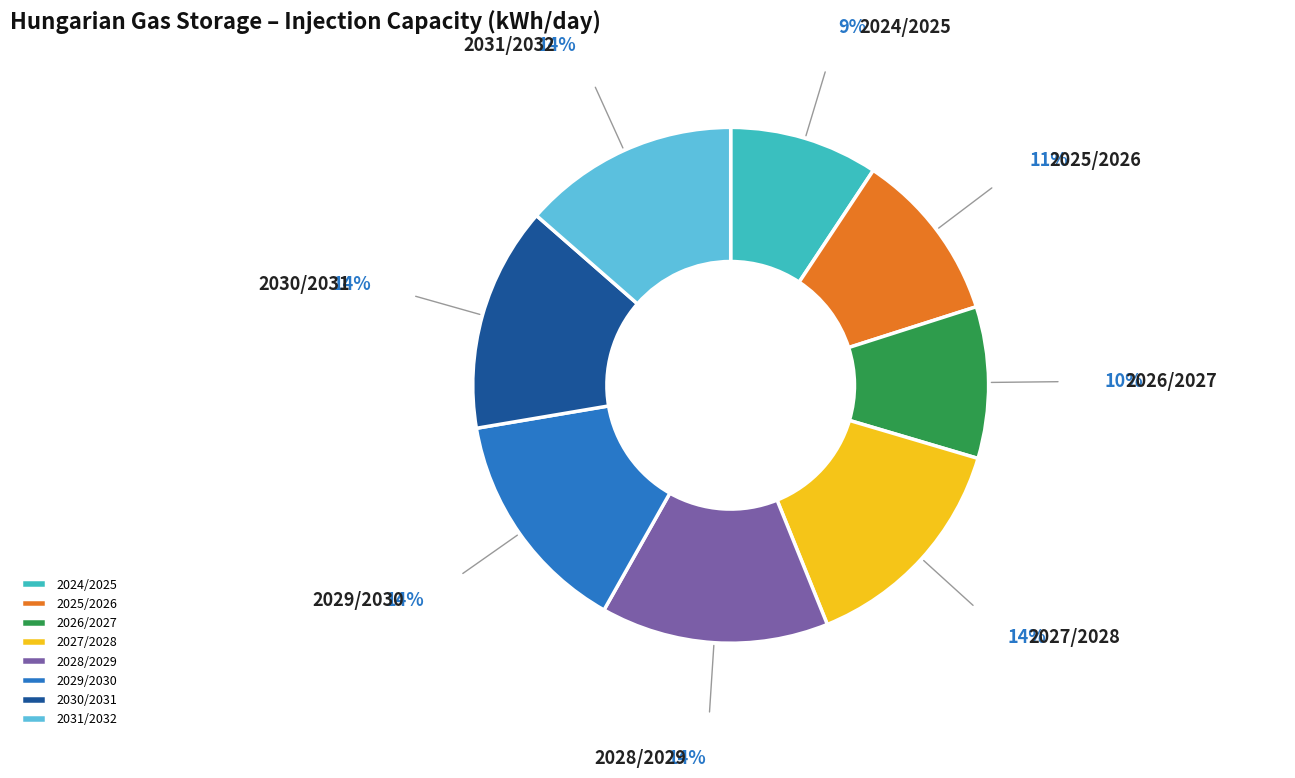

Do 2025/2026 and 2030/2031 together represent more than half of the pie?

No